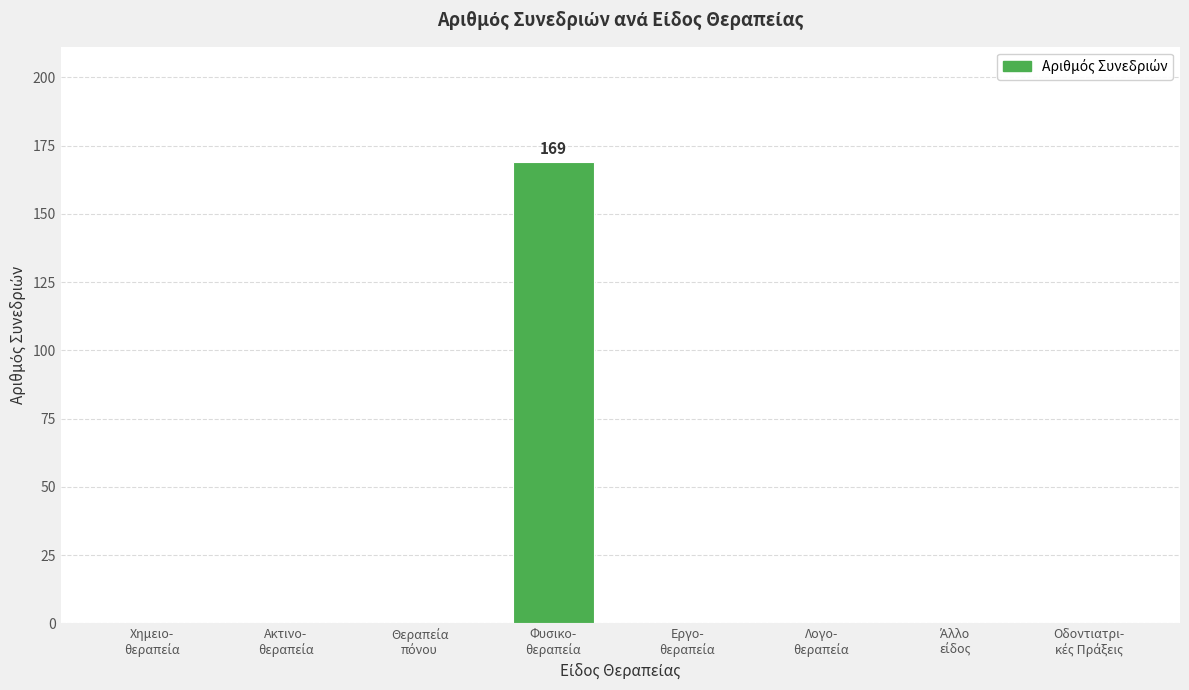

What is the sum of all values?

169